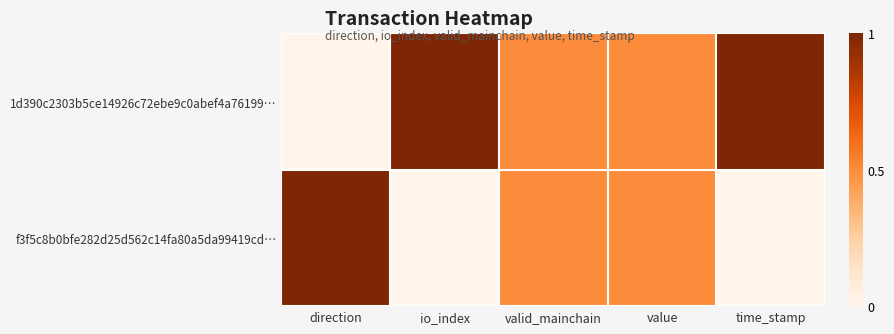

Reading left to right, list all the values displayed in this chart.

1d390c2303b5ce14926c72ebe9c0abef4a76199…: direction=0.0	io_index=1.0	valid_mainchain=0.5	value=0.5	time_stamp=1.0
f3f5c8b0bfe282d25d562c14fa80a5da99419cd…: direction=1.0	io_index=0.0	valid_mainchain=0.5	value=0.5	time_stamp=0.0